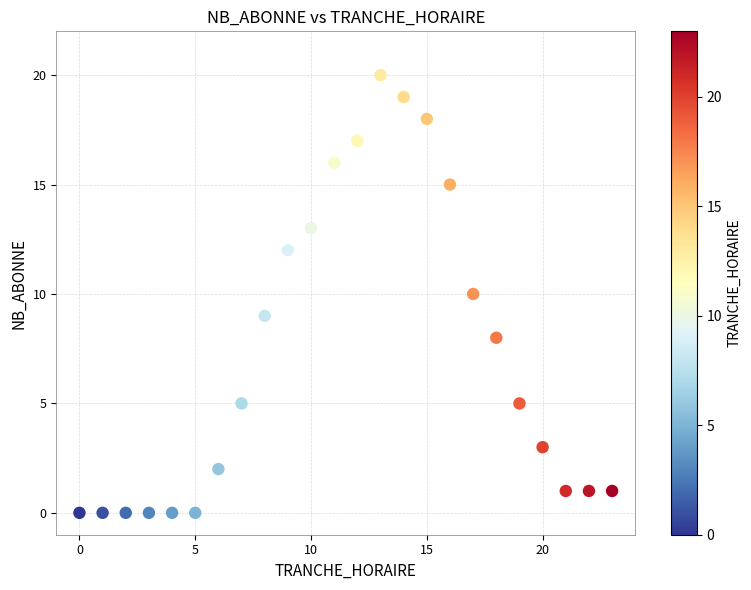

What is the range of X values (max minus min)?

23